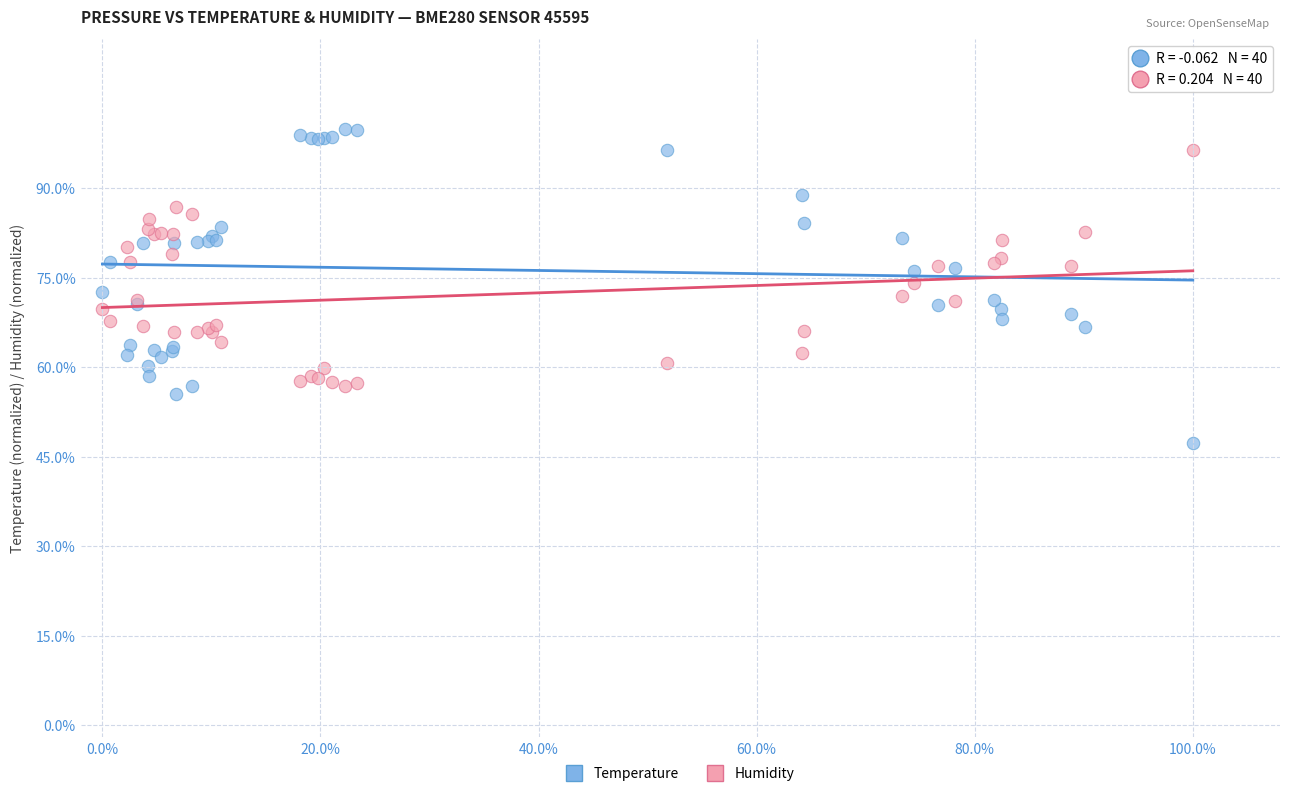

Which series reaches the minimum Y coordinate?

Temperature